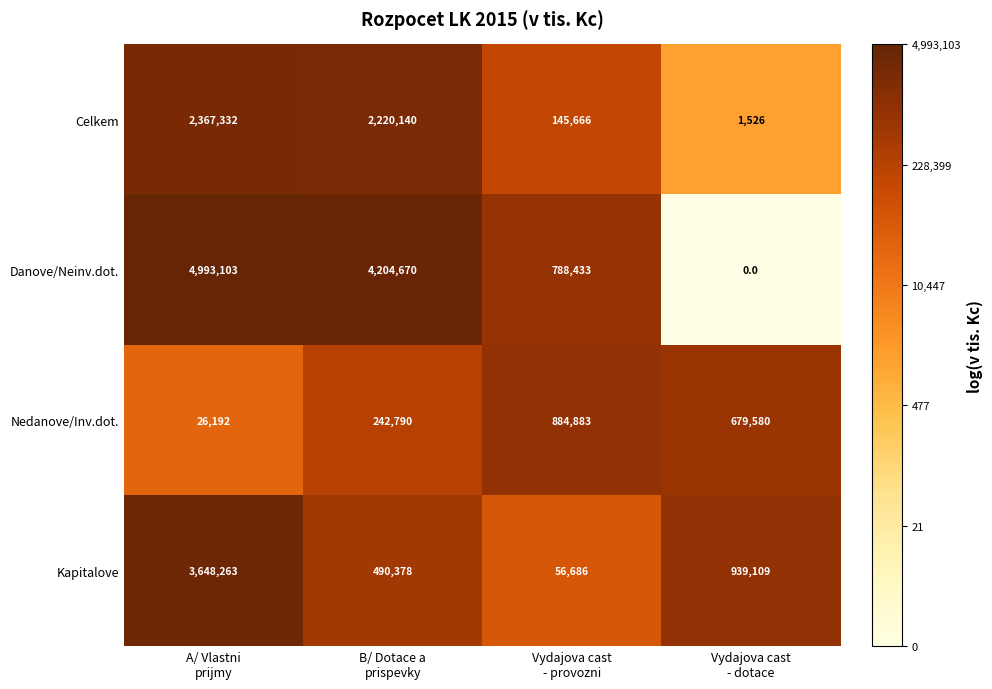

At which category does the chart reach its peak across all series?

A/ Vlastni
prijmy